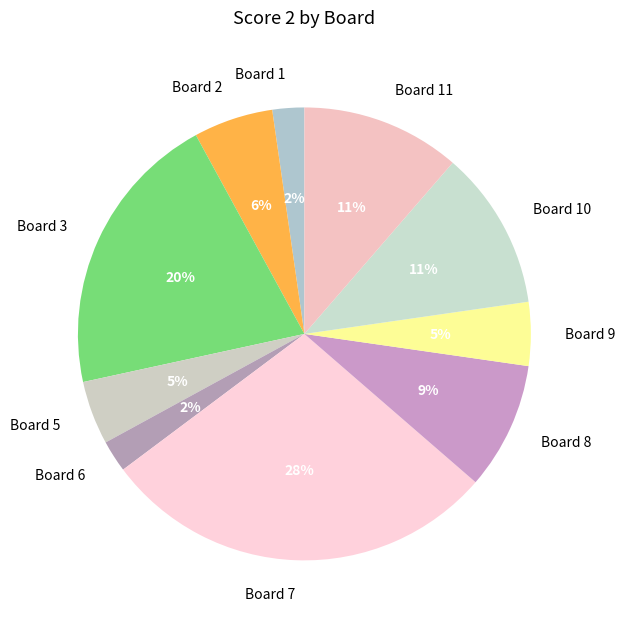

Does any single category account for the majority?

No